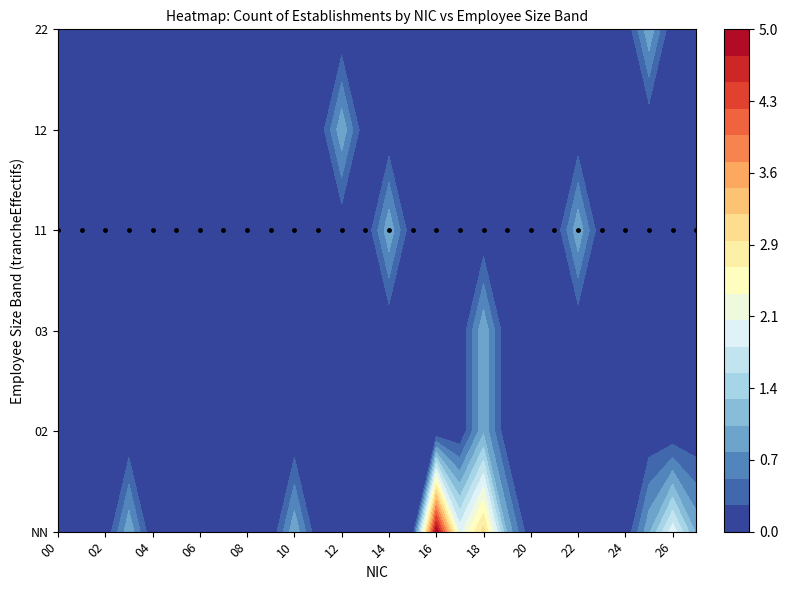

Reading right to left, transcribe all the data shown in this chart.

NN: 27=1	26=2	25=1	24=0	23=0	22=0	21=0	20=0	19=1	18=3	17=2	16=5	15=0	14=0	13=0	12=0	11=0	10=1	09=0	08=0	07=0	06=0	05=0	04=0	03=1	02=0	01=0	00=0
02: 27=0	26=0	25=0	24=0	23=0	22=0	21=0	20=0	19=0	18=1	17=0	16=0	15=0	14=0	13=0	12=0	11=0	10=0	09=0	08=0	07=0	06=0	05=0	04=0	03=0	02=0	01=0	00=0
03: 27=0	26=0	25=0	24=0	23=0	22=0	21=0	20=0	19=0	18=1	17=0	16=0	15=0	14=0	13=0	12=0	11=0	10=0	09=0	08=0	07=0	06=0	05=0	04=0	03=0	02=0	01=0	00=0
11: 27=0	26=0	25=0	24=0	23=0	22=1	21=0	20=0	19=0	18=0	17=0	16=0	15=0	14=1	13=0	12=0	11=0	10=0	09=0	08=0	07=0	06=0	05=0	04=0	03=0	02=0	01=0	00=0
12: 27=0	26=0	25=0	24=0	23=0	22=0	21=0	20=0	19=0	18=0	17=0	16=0	15=0	14=0	13=0	12=1	11=0	10=0	09=0	08=0	07=0	06=0	05=0	04=0	03=0	02=0	01=0	00=0
22: 27=0	26=0	25=1	24=0	23=0	22=0	21=0	20=0	19=0	18=0	17=0	16=0	15=0	14=0	13=0	12=0	11=0	10=0	09=0	08=0	07=0	06=0	05=0	04=0	03=0	02=0	01=0	00=0